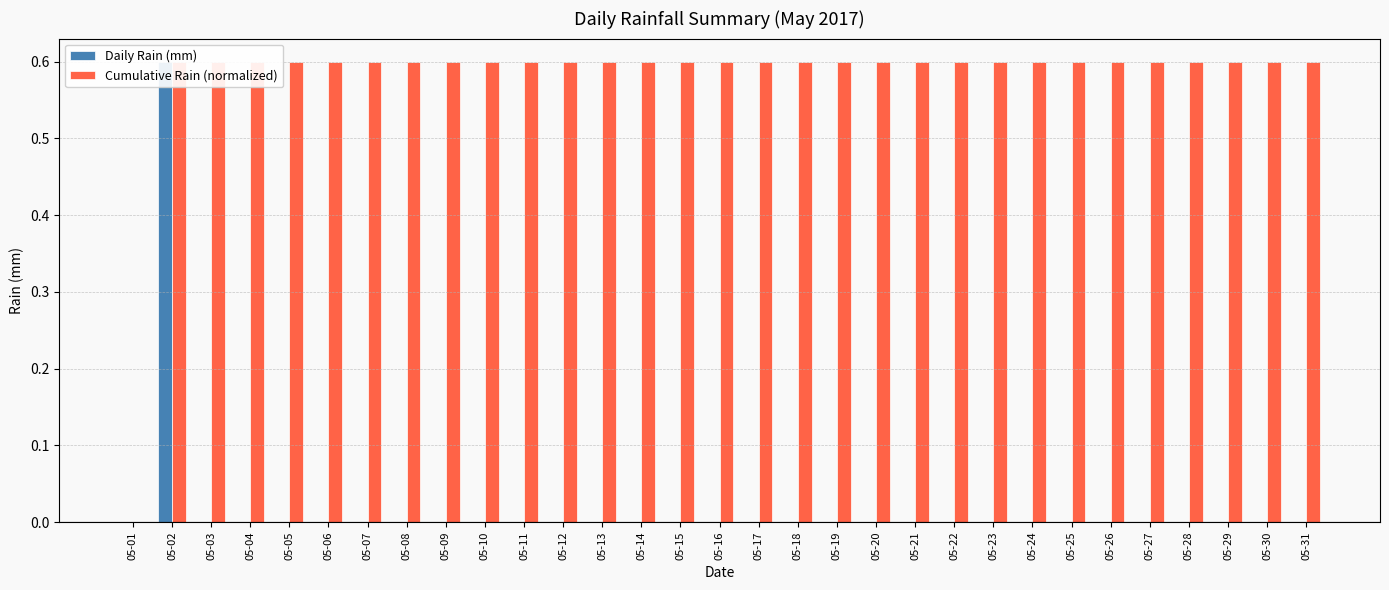

Rank the series by their average value, from highest to lowest.

Cumulative Rain (normalized), Daily Rain (mm)